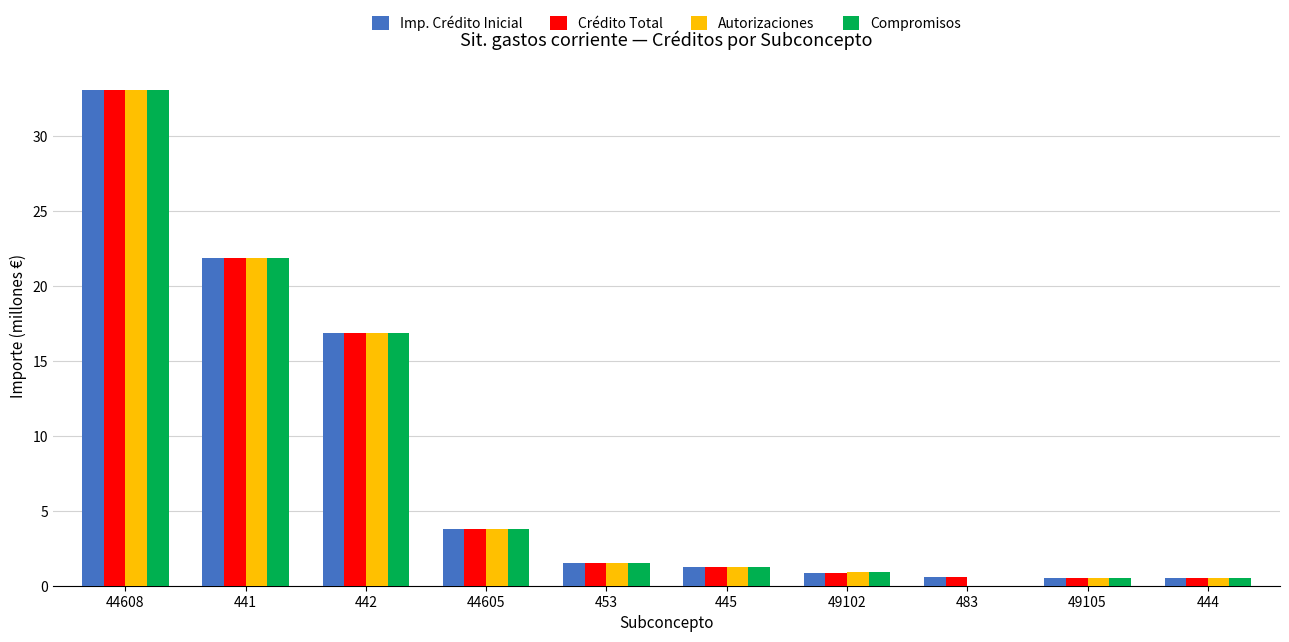

How many groups of bars are there?

10